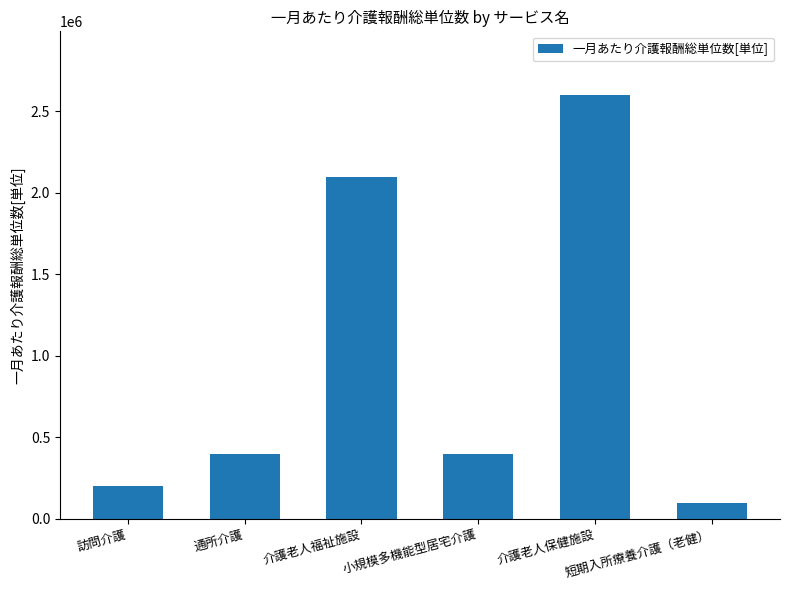

What position from the right is 通所介護?

5